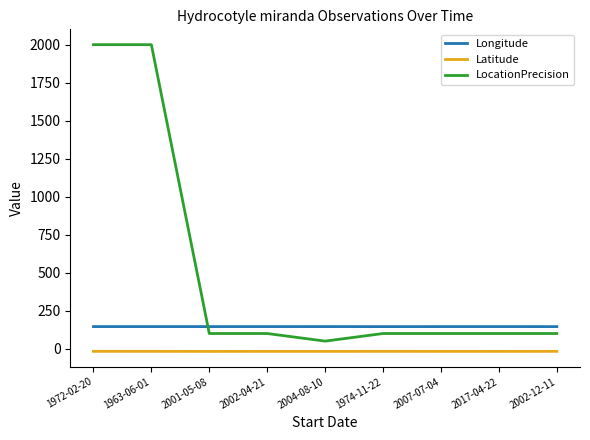

At 2007-07-04, list the series in order from largest to smallest.

Longitude, LocationPrecision, Latitude